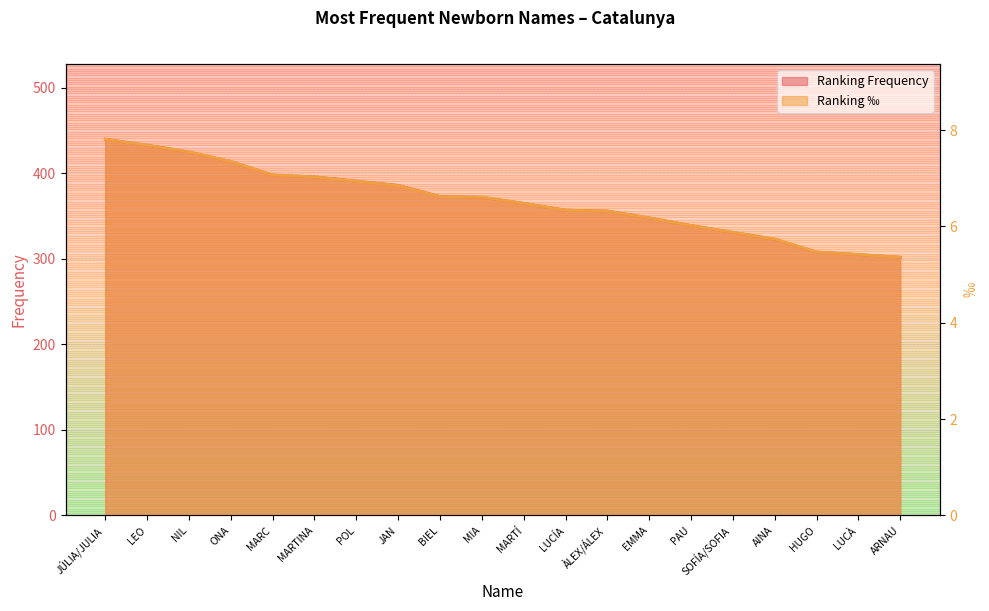

Which series has the largest range (max minus min)?

Ranking Frequency